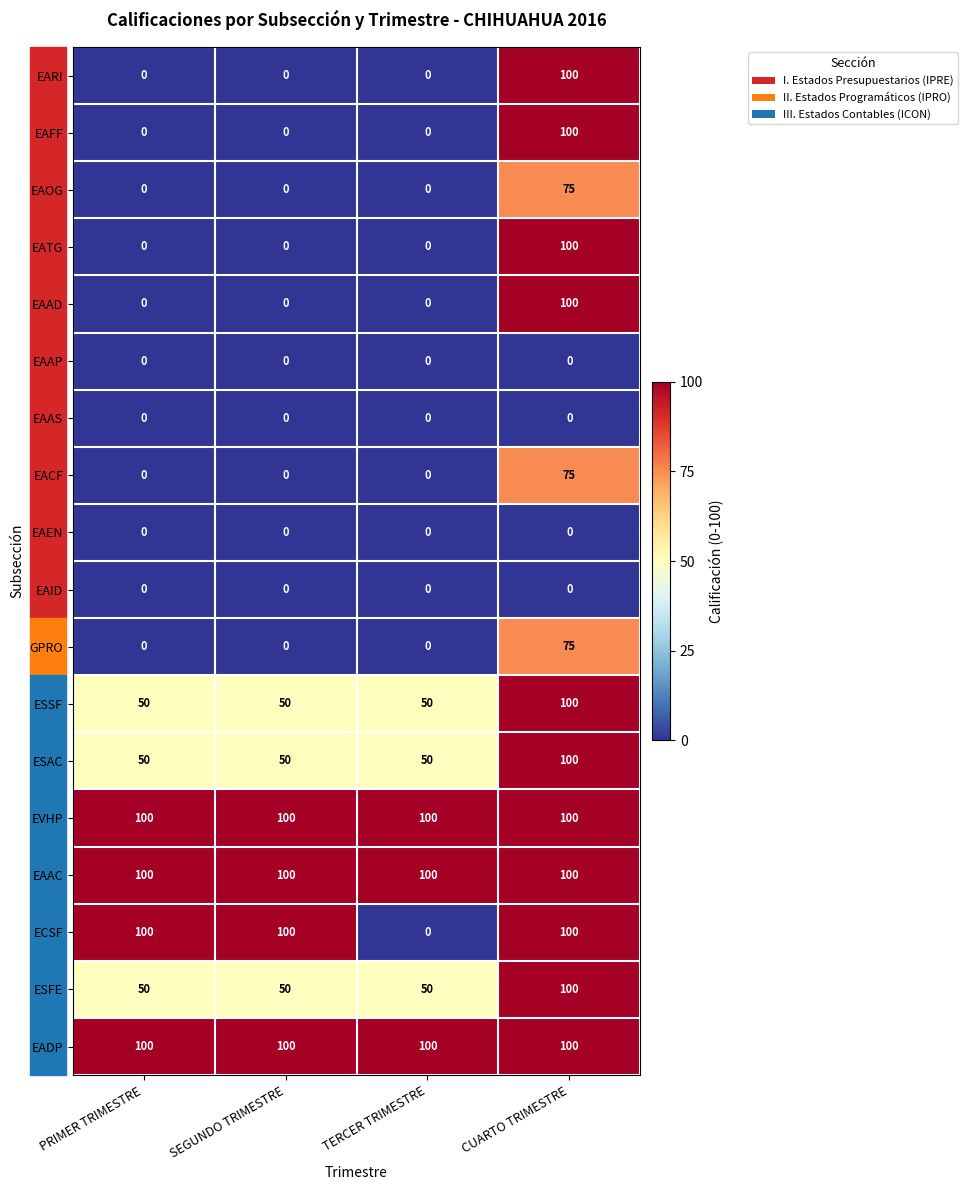

At which category is the sum across all series the highest?

CUARTO TRIMESTRE